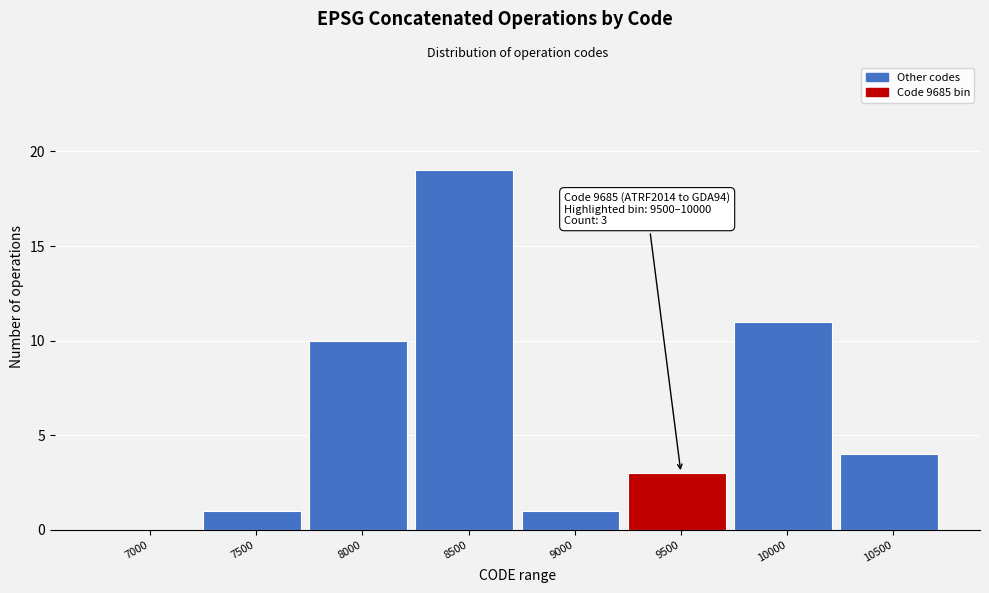

Reading right to left, transcribe all the data shown in this chart.

10500=4	10000=11	9500=3	9000=1	8500=19	8000=10	7500=1	7000=0